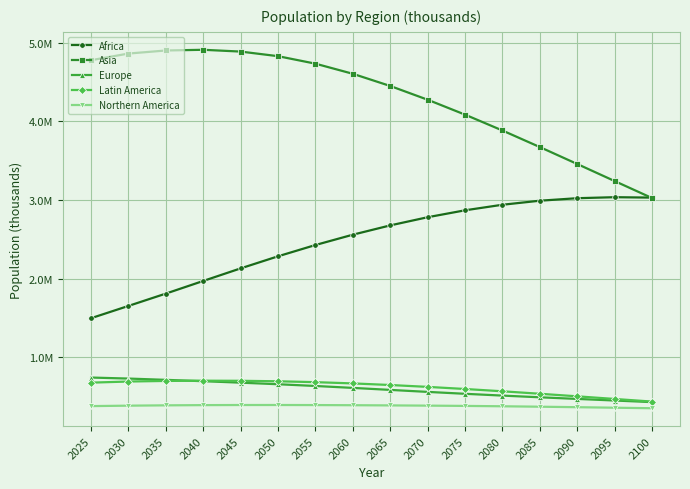

Where is the first local maximum for Asia?

2040